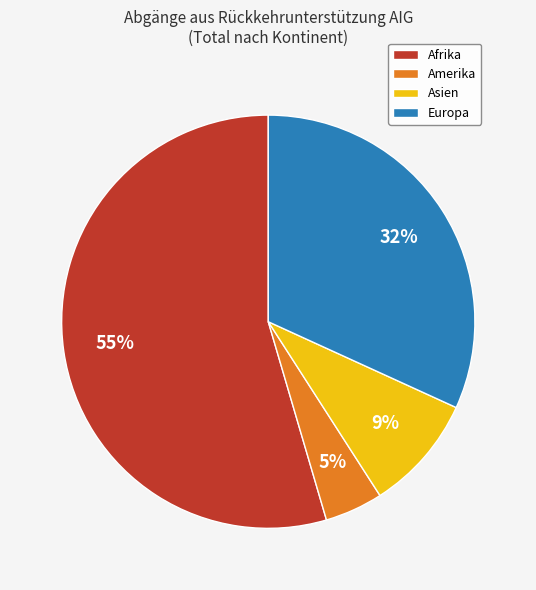

Is there any slice that represents more than half of the pie?

Yes